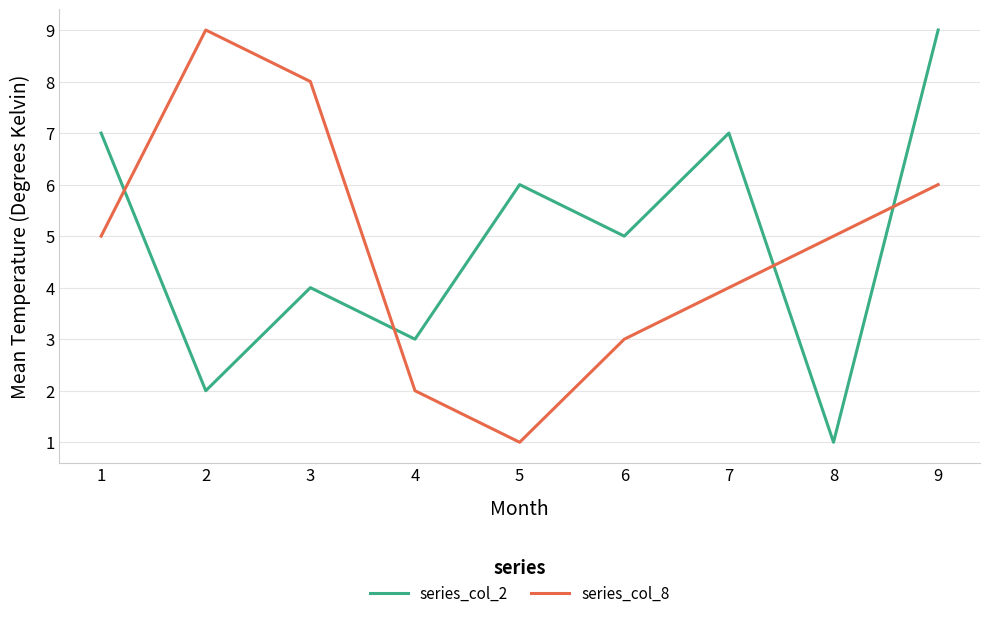

At 9, list the series in order from largest to smallest.

series_col_2, series_col_8